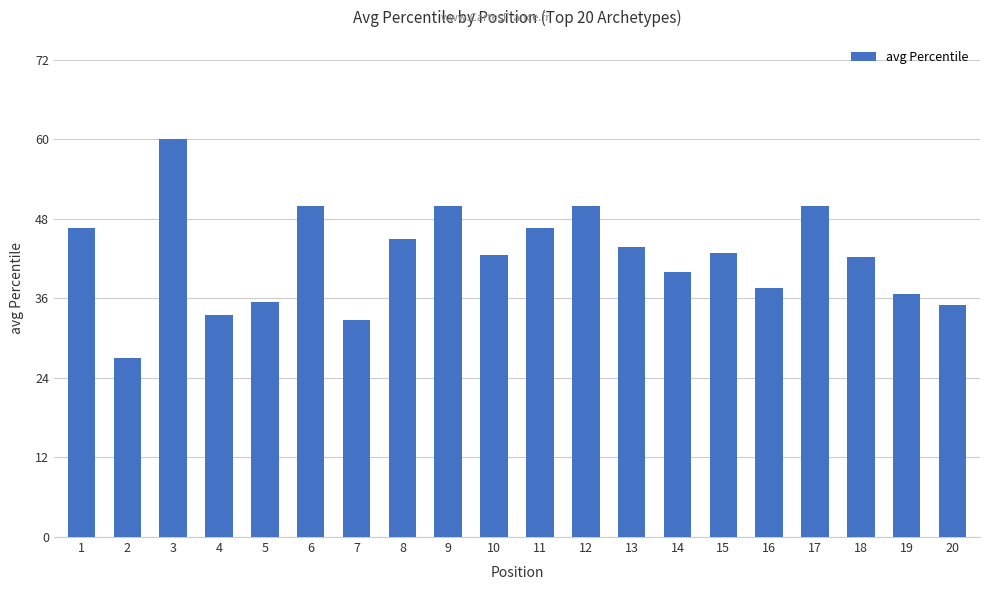

What is the sum of the values at 3 and 13?

103.8